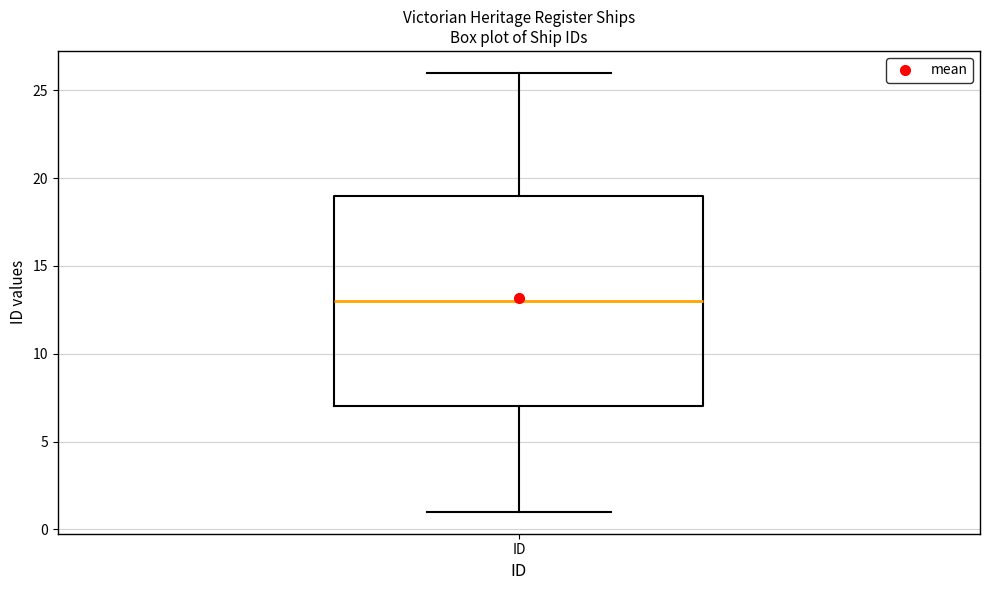

Read this box plot against the y-axis: the position of the median line, the range covered by the box, and the ends of both whiskers. The values are not printed on the chart, so give them approximately, as read against the axis.

median 13, box 7 to 19, whiskers 1 to 26